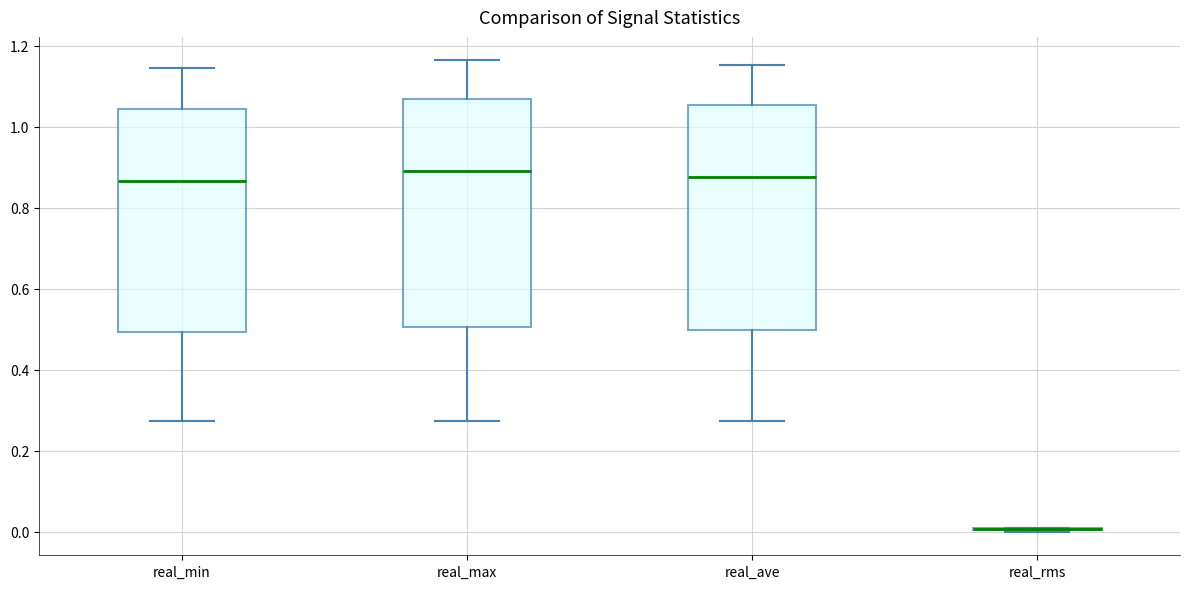

Where does the median line of the box for real_ave sit on the y-axis? The values are not printed on the chart, so give them approximately, as read against the axis.

0.88